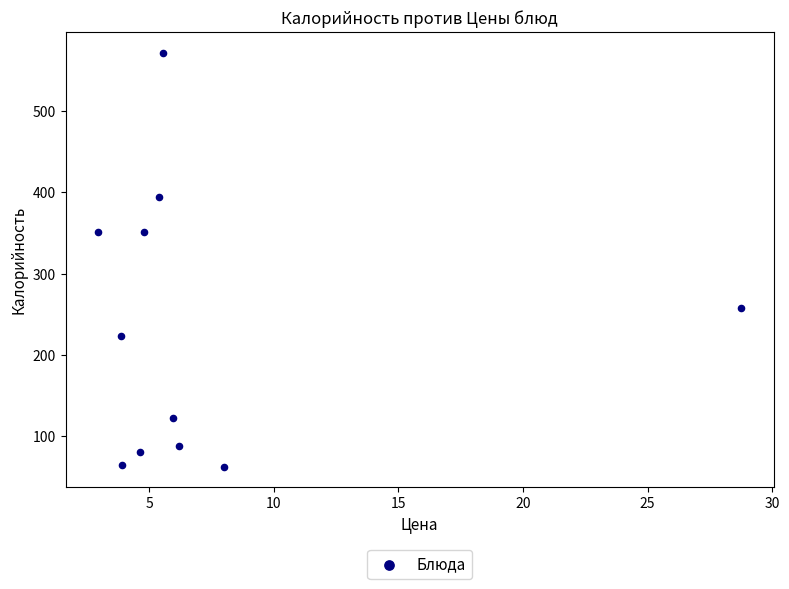

What is the average Y value?

233.6